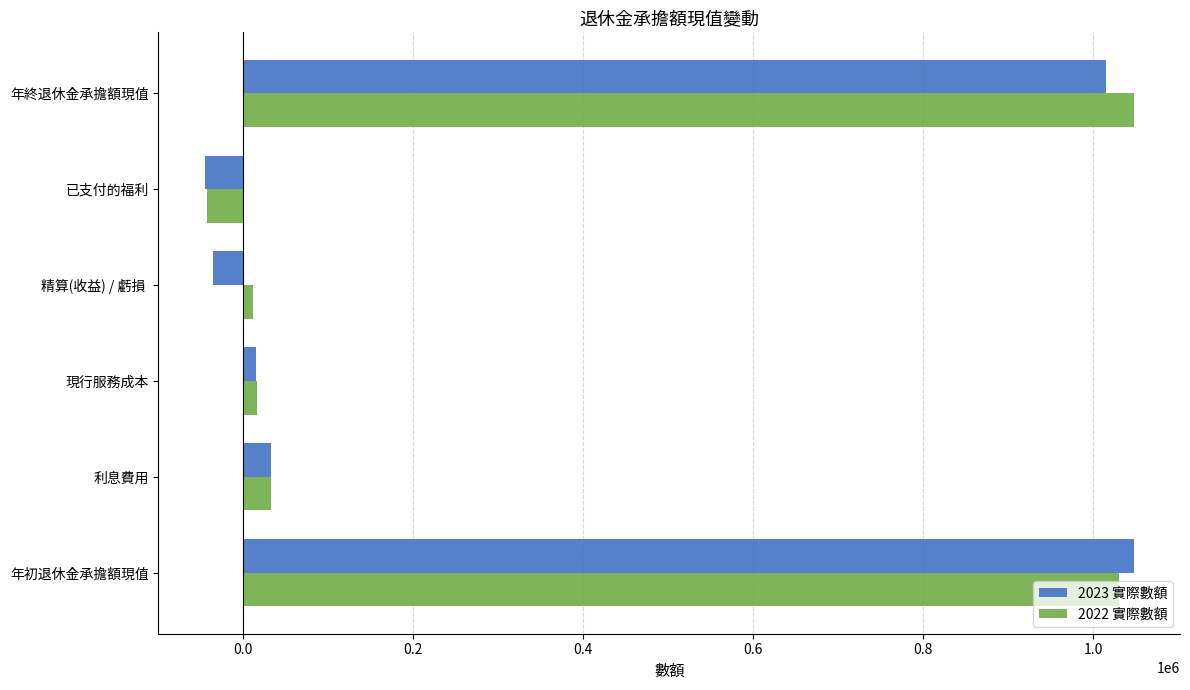

What is the sum of the 2022 實際數額 values at 已支付的福利 and 利息費用?

-10568